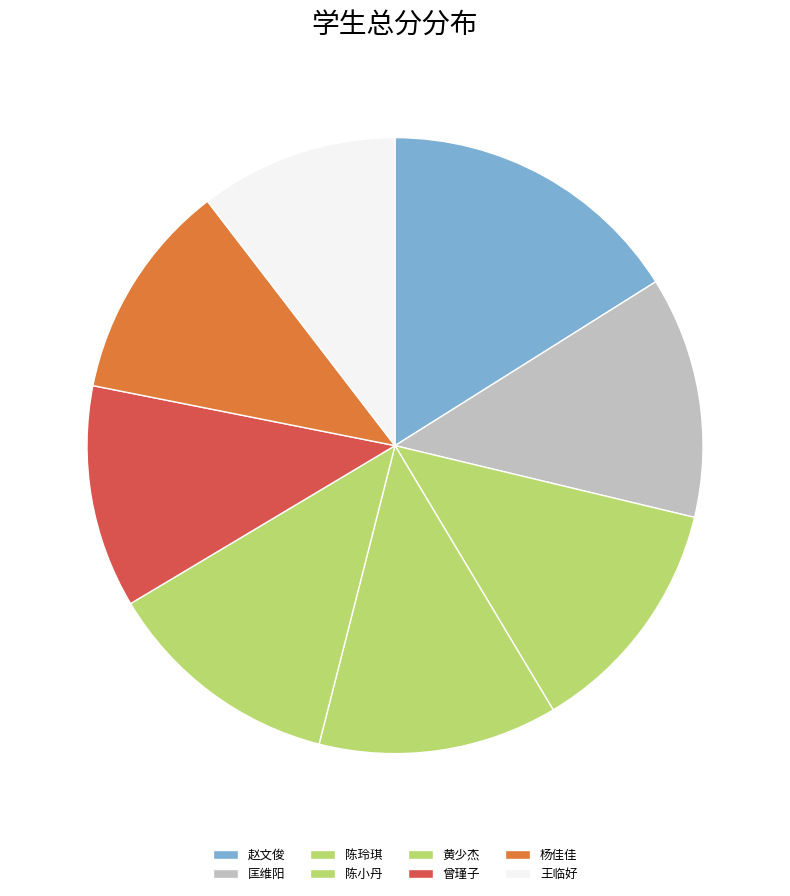

How many segments does this pie chart have?

8